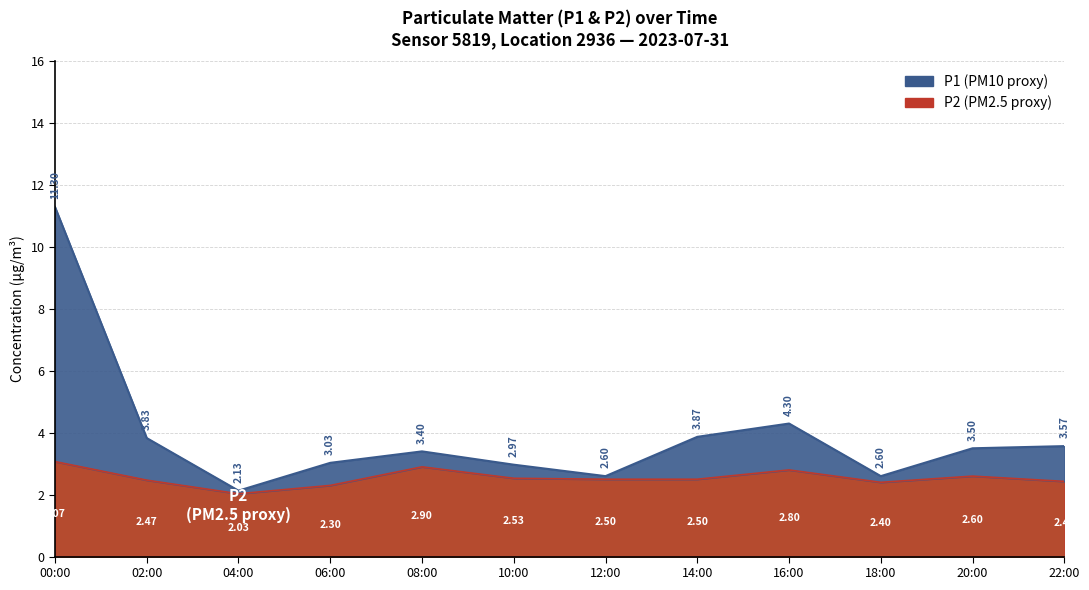

The P1 series shows 1.3 at 20:00. True or false?

False